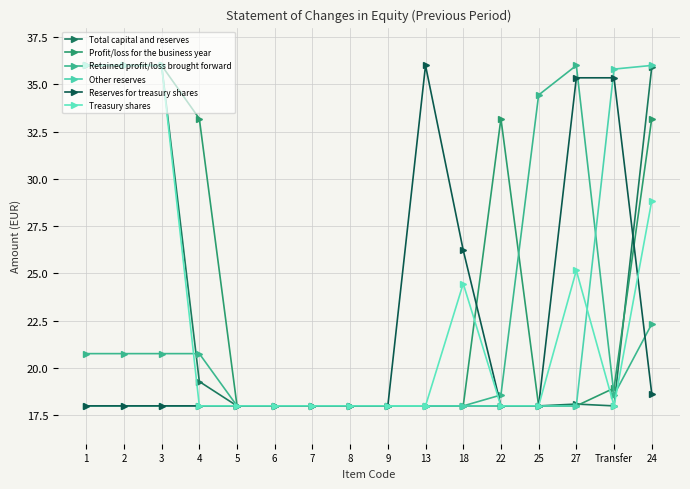

Does the chart have visible grid lines?

Yes